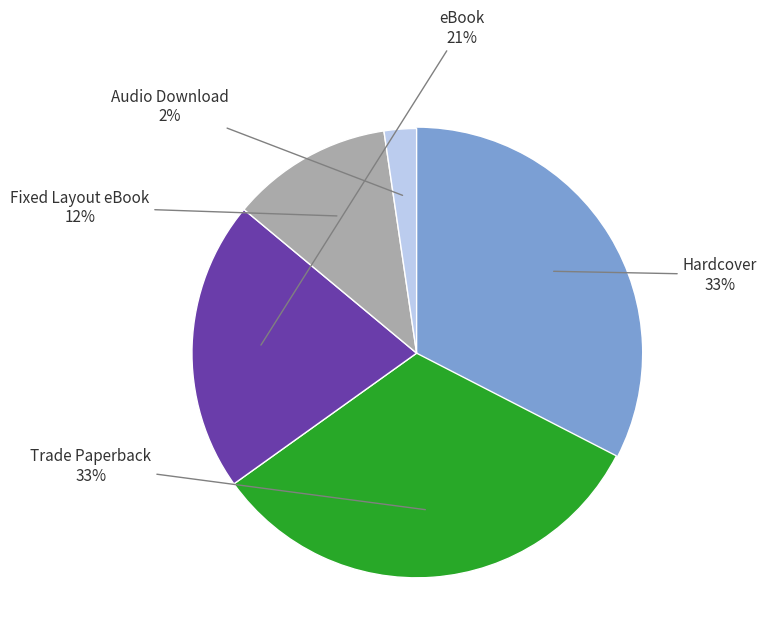

How many segments does this pie chart have?

5